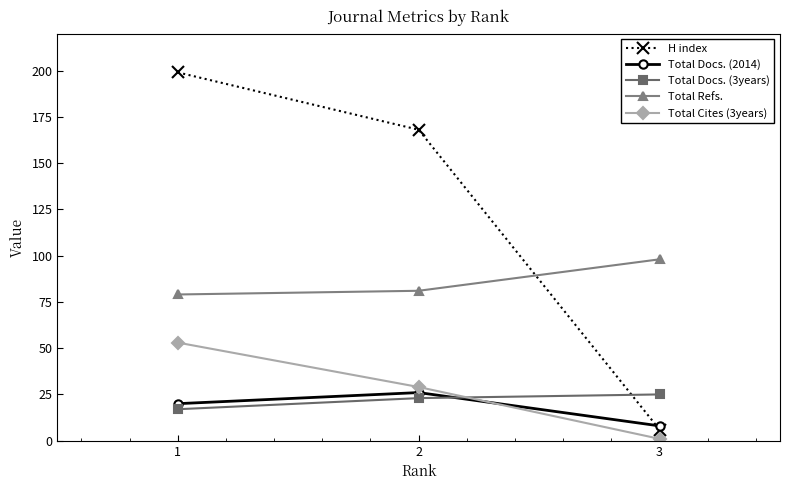

True or false: Total Docs. (3years) has a value of 26 at 1.

False